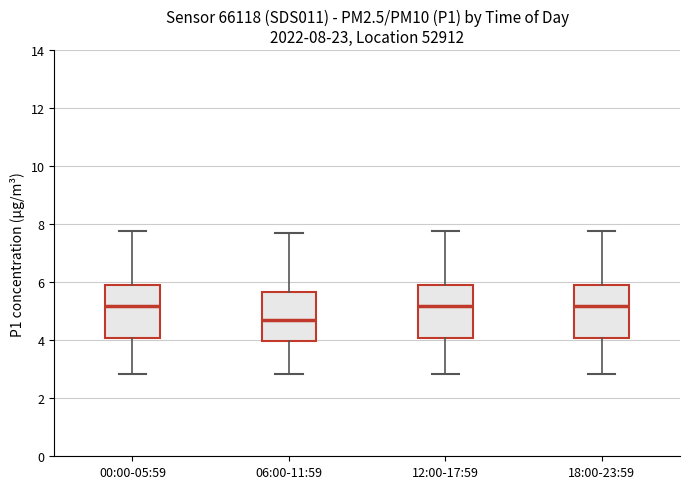

Which box has the lowest median line?

06:00-11:59